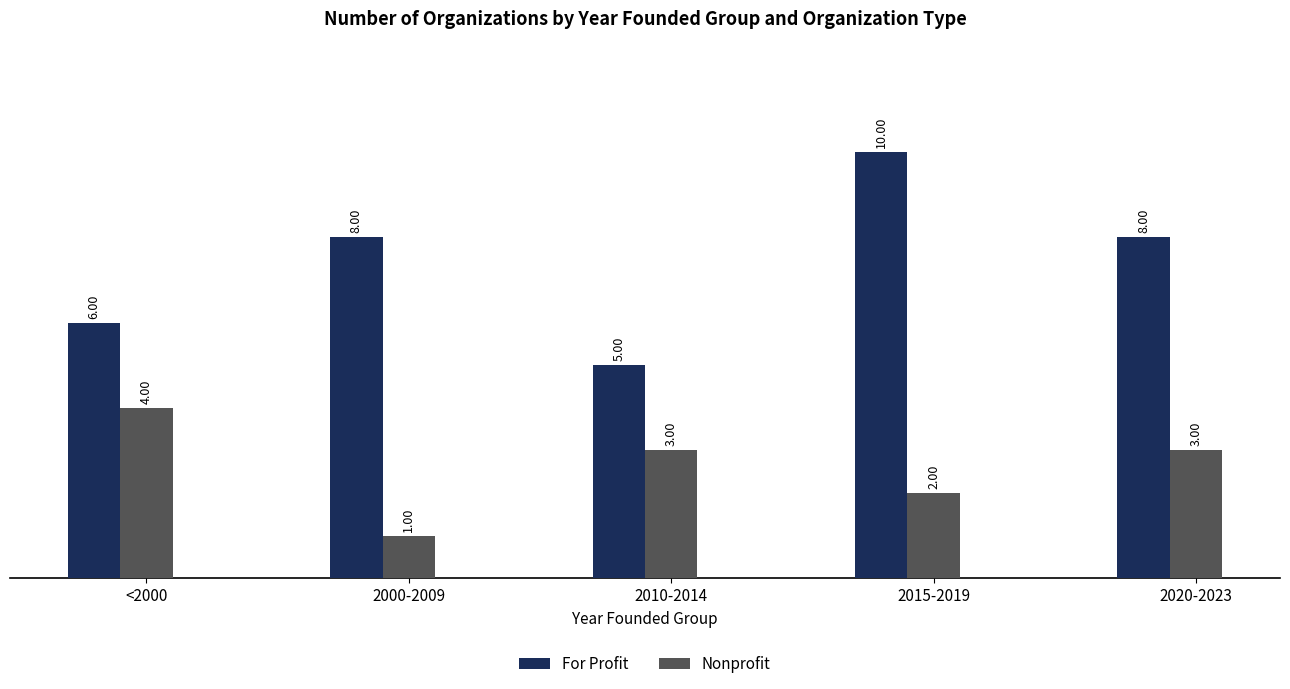

Reading left to right, what are all the values shown in this chart?

For Profit: <2000=6	2000-2009=8	2010-2014=5	2015-2019=10	2020-2023=8
Nonprofit: <2000=4	2000-2009=1	2010-2014=3	2015-2019=2	2020-2023=3